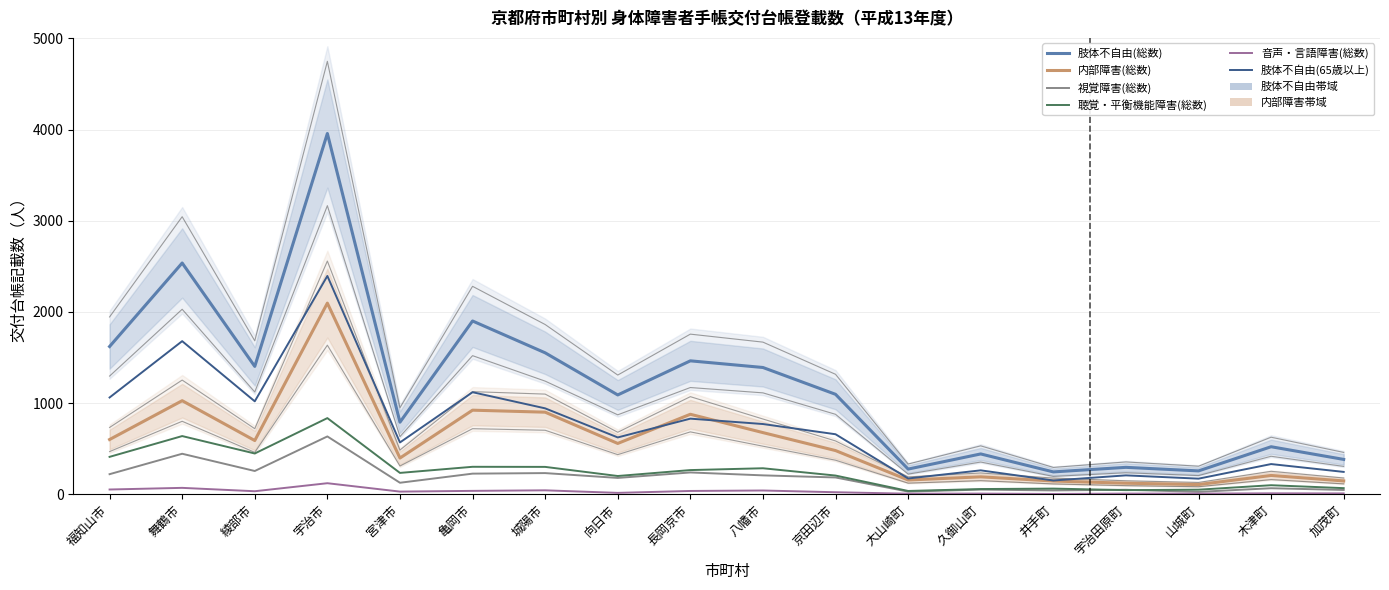

What is the total value across all series at 向日市?

2669